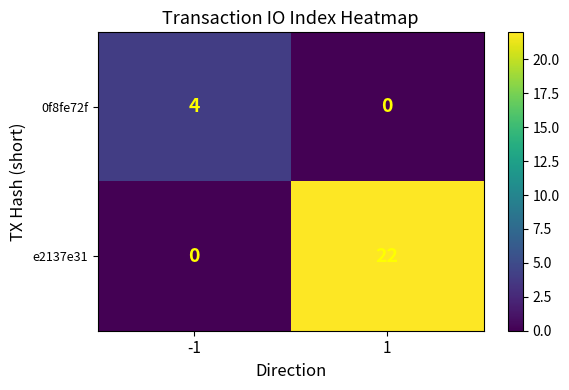

Is it true that 0f8fe72f equals 4 at -1?

True